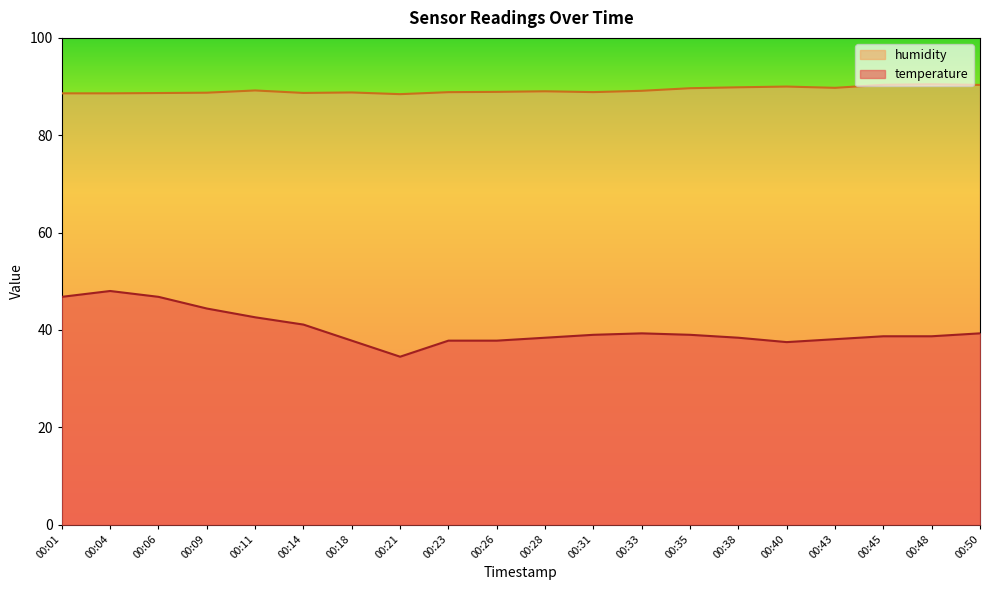

True or false: temperature and humidity intersect in this chart.

False